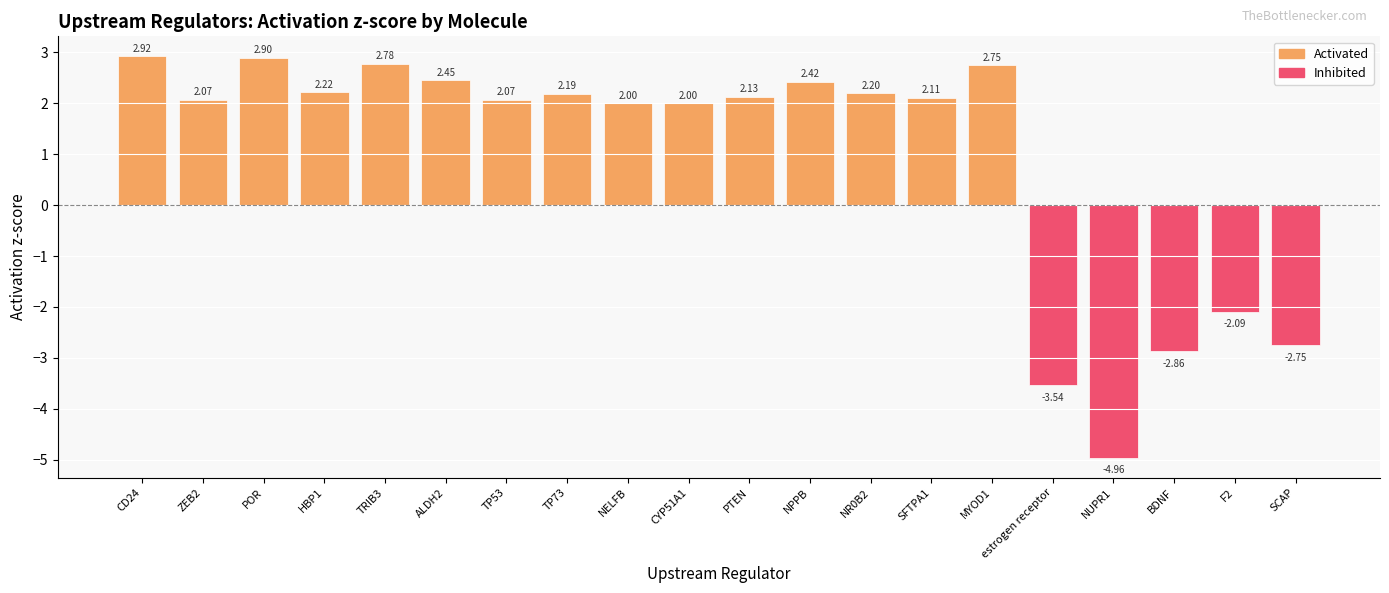

How many values are above zero?

15